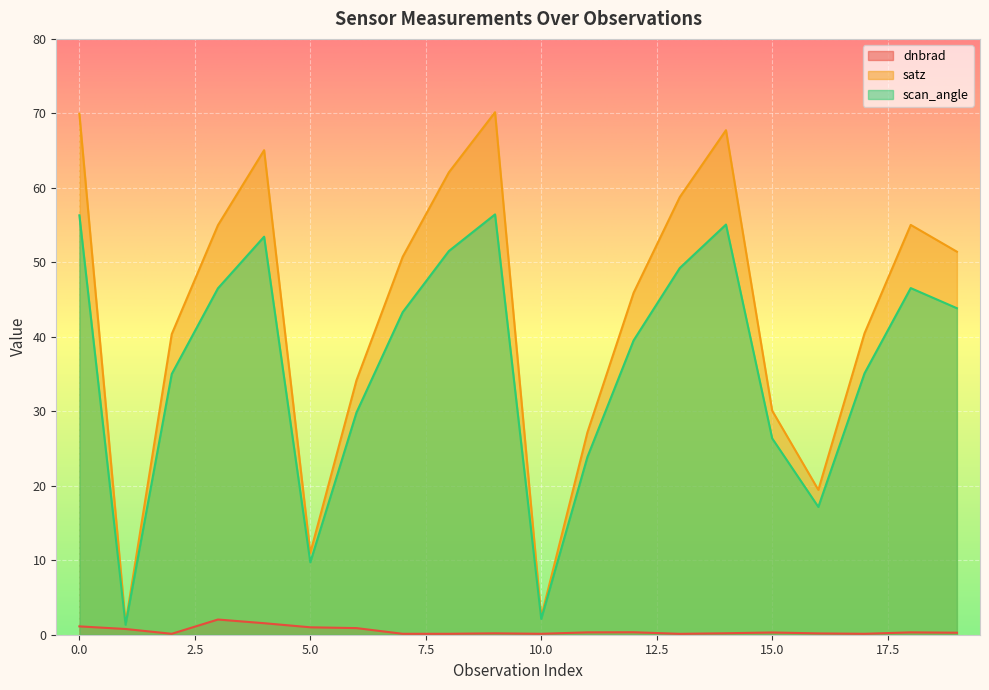

Between 1 and 8, which series saw the biggest shift?

satz